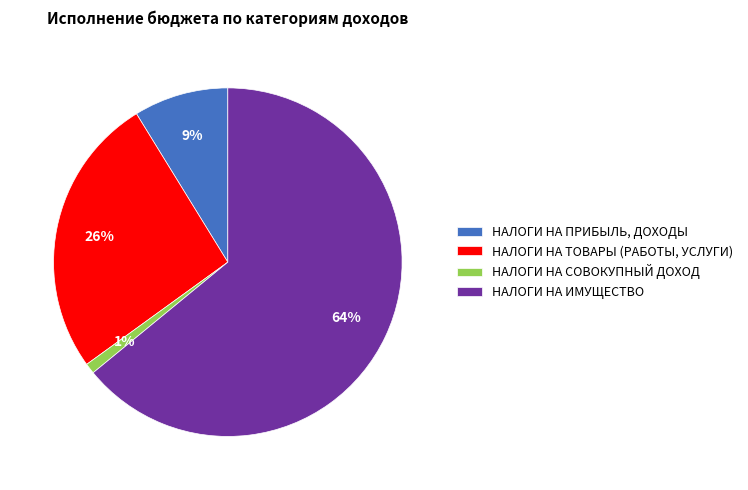

Which slice represents more than half of the pie?

НАЛОГИ НА ИМУЩЕСТВО